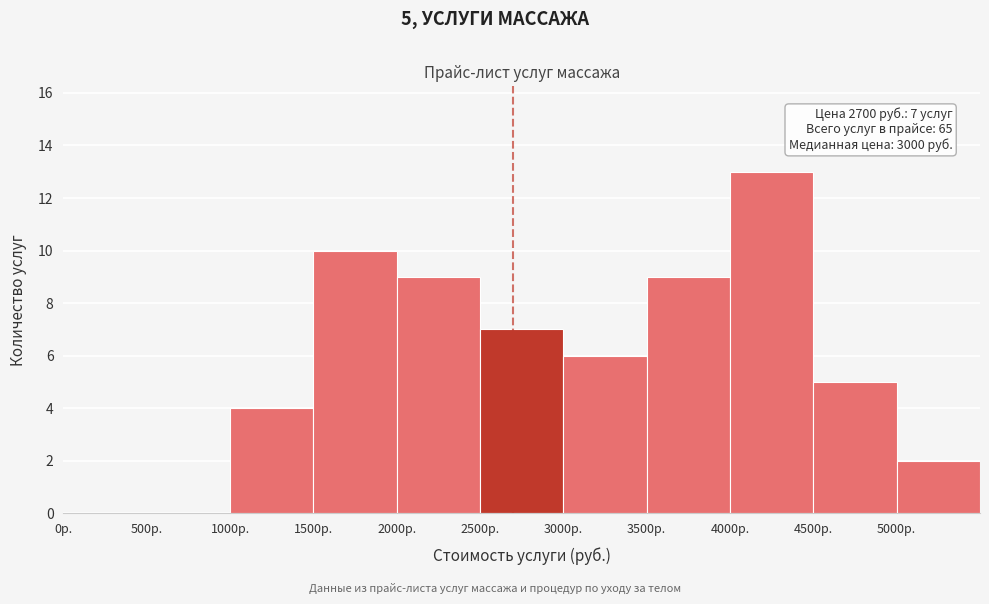

Over which range of the x-axis is the bar tallest?

4000 to 4500